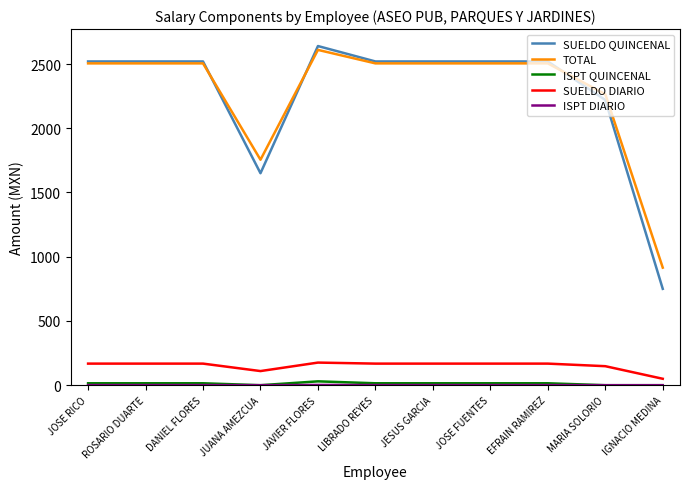

True or false: TOTAL has a value of 4617 at JAVIER FLORES.

False